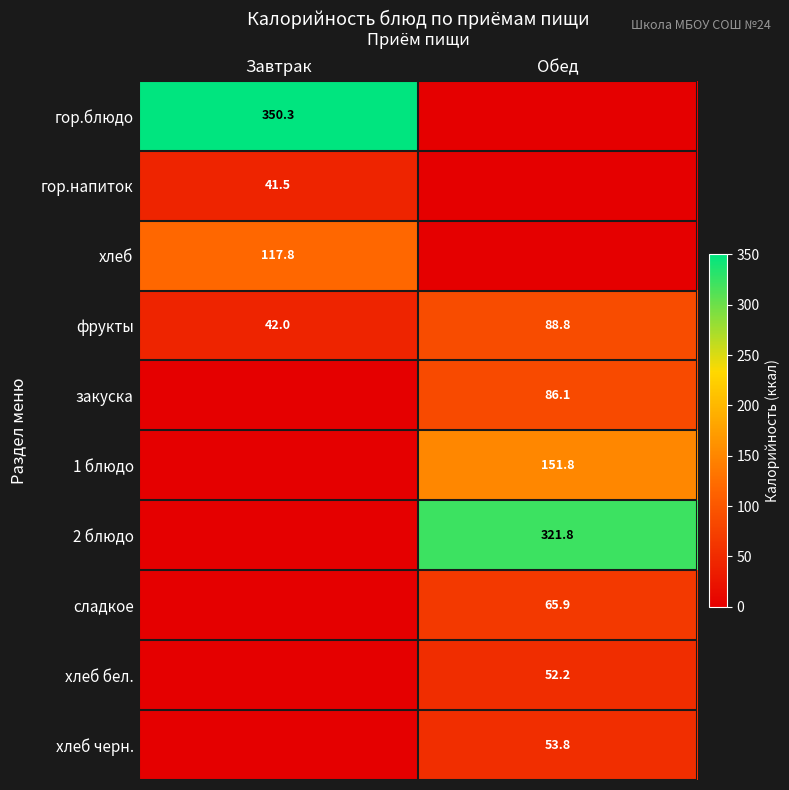

The хлеб бел. series shows 52.2 at Обед. True or false?

True